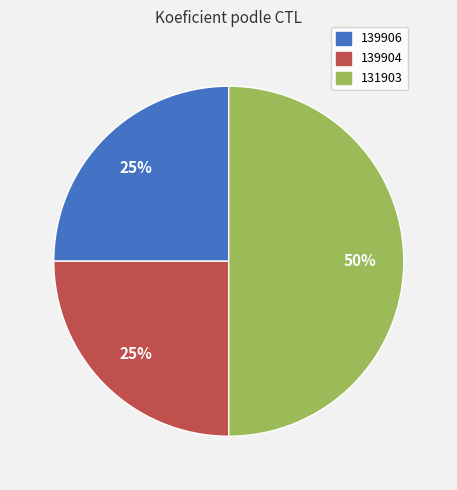

Count the number of slices in the pie.

3